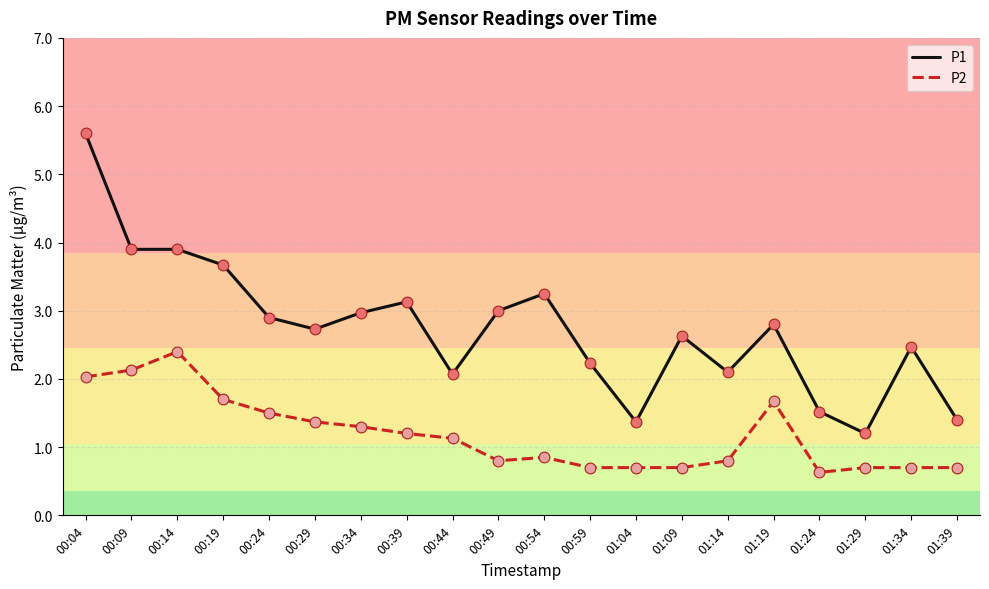

Which series has the largest total across all categories?

P1